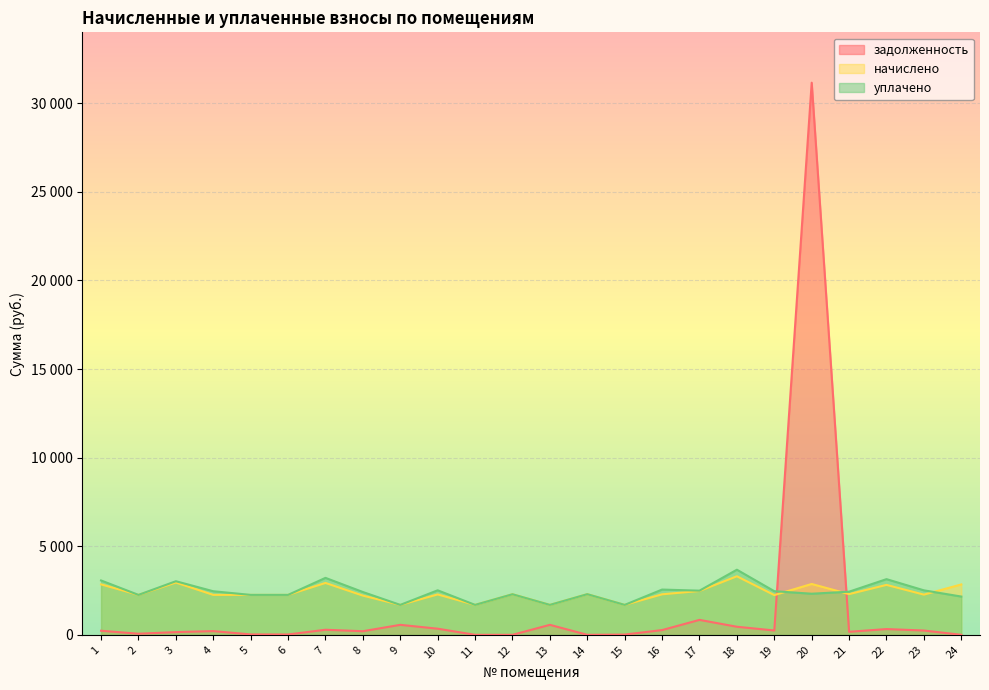

How many lines are shown in the chart?

3